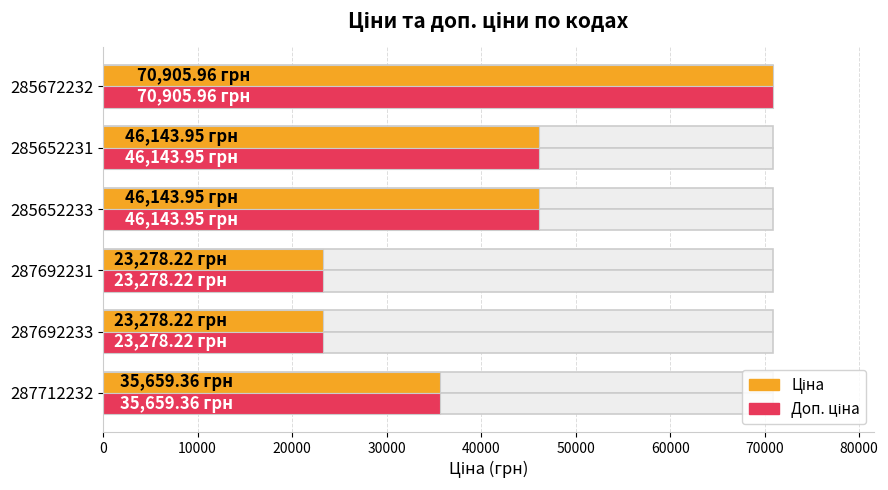

Is the value of Ціна at 287712232 greater than the value of Доп. ціна at 285672232?

No